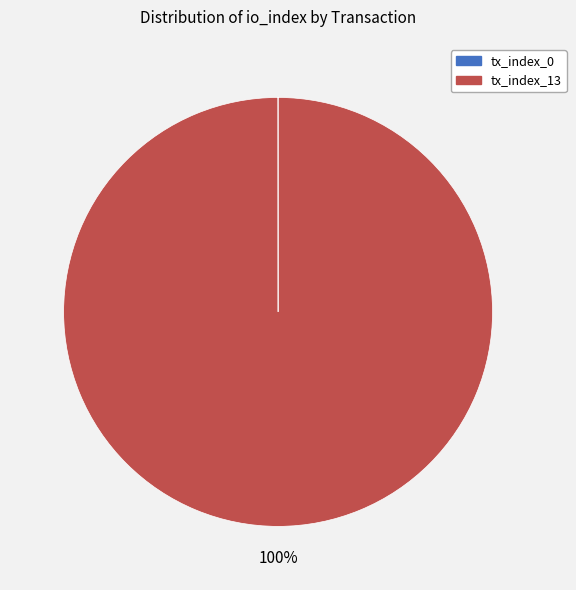

To the nearest percent, what is the average slice percentage?

50%